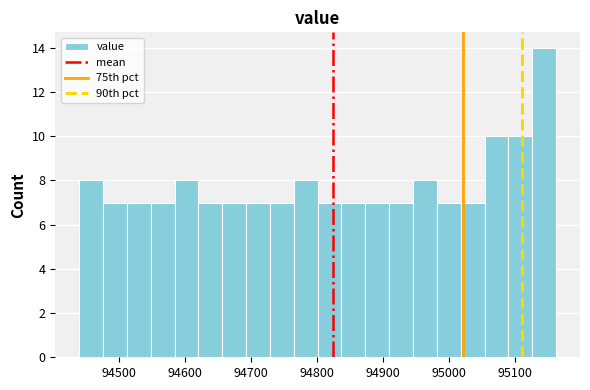

Around what value on the x-axis is the tallest bar? Give the approximate position of its centre, as read against the axis.

95140